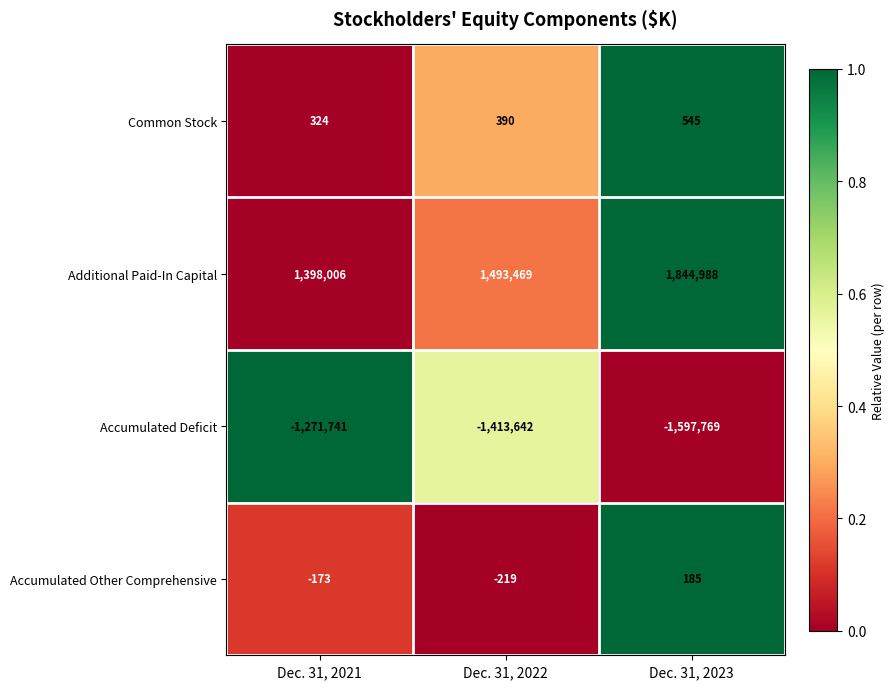

At which category is the sum across all series the highest?

Dec. 31, 2023